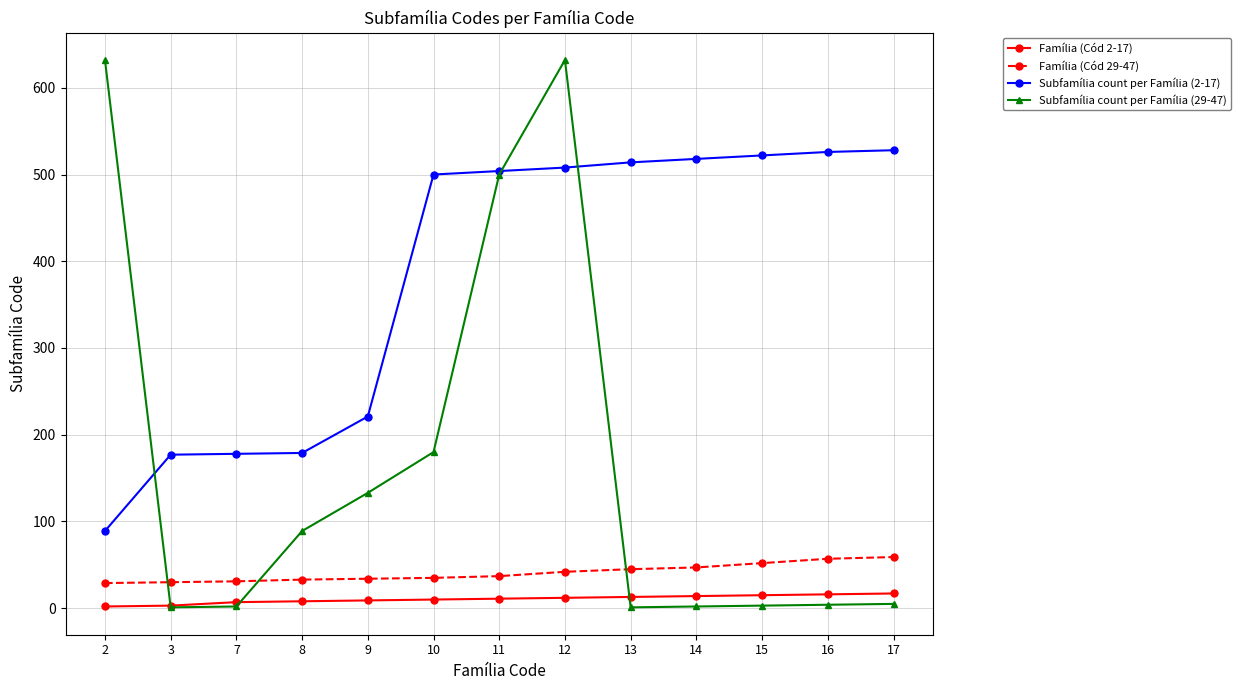

Which series has the largest total across all categories?

Subfamília count per Família (2-17)